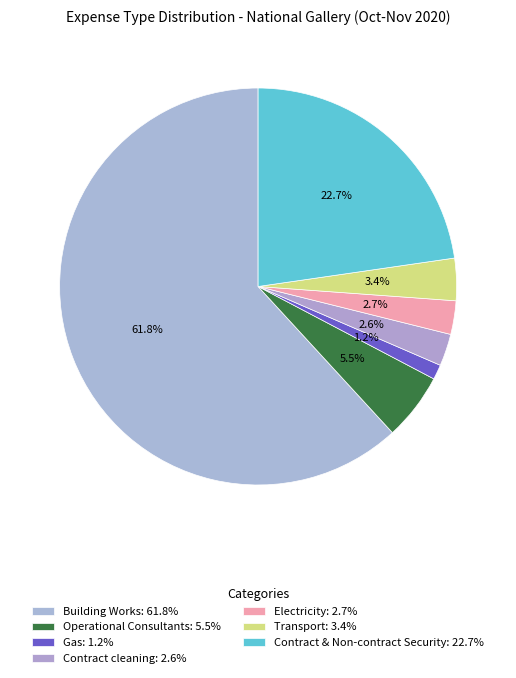

Is Building Works the majority of the pie?

Yes